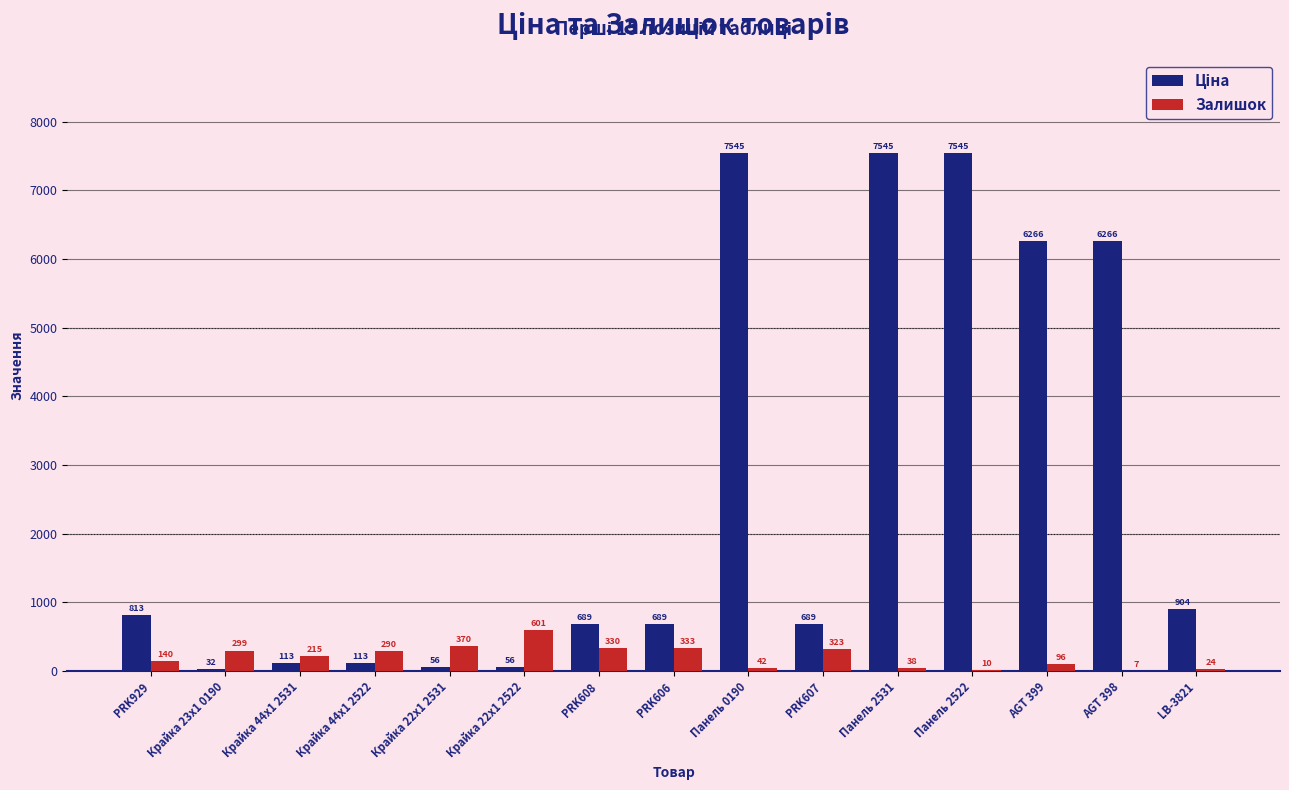

What is the maximum value for Залишок?

601.0